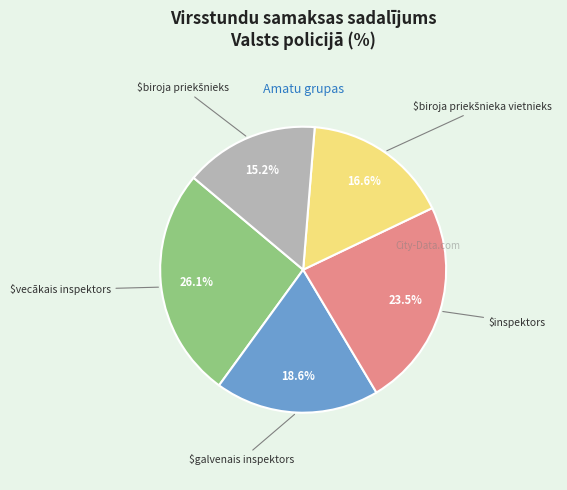

To the nearest percent, what is the difference between the largest and smallest slice percentages?

11%